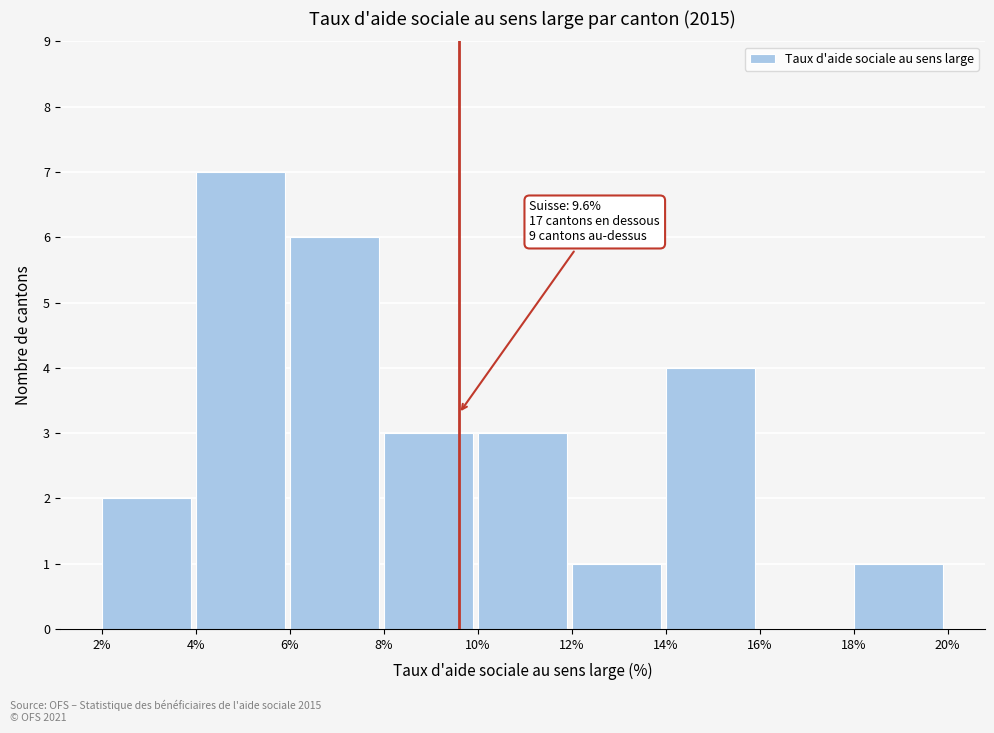

Over which range of the x-axis is the bar tallest?

4% to 6%